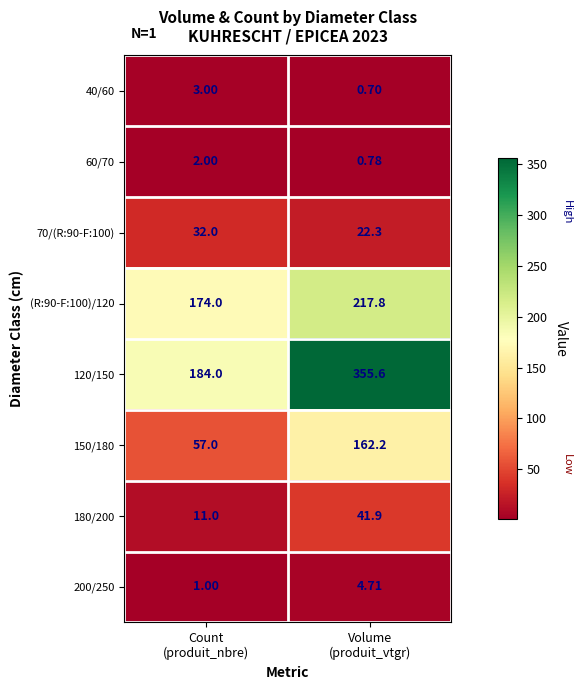

Between Count
(produit_nbre) and Volume
(produit_vtgr), which series saw the biggest shift?

120/150